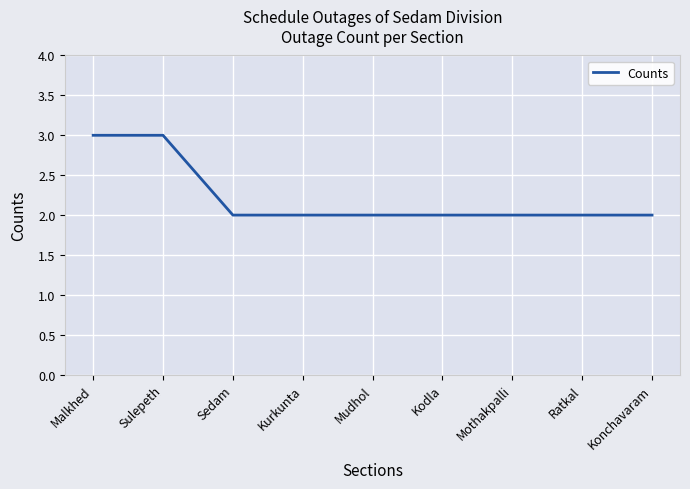

What is the smallest value displayed?

2